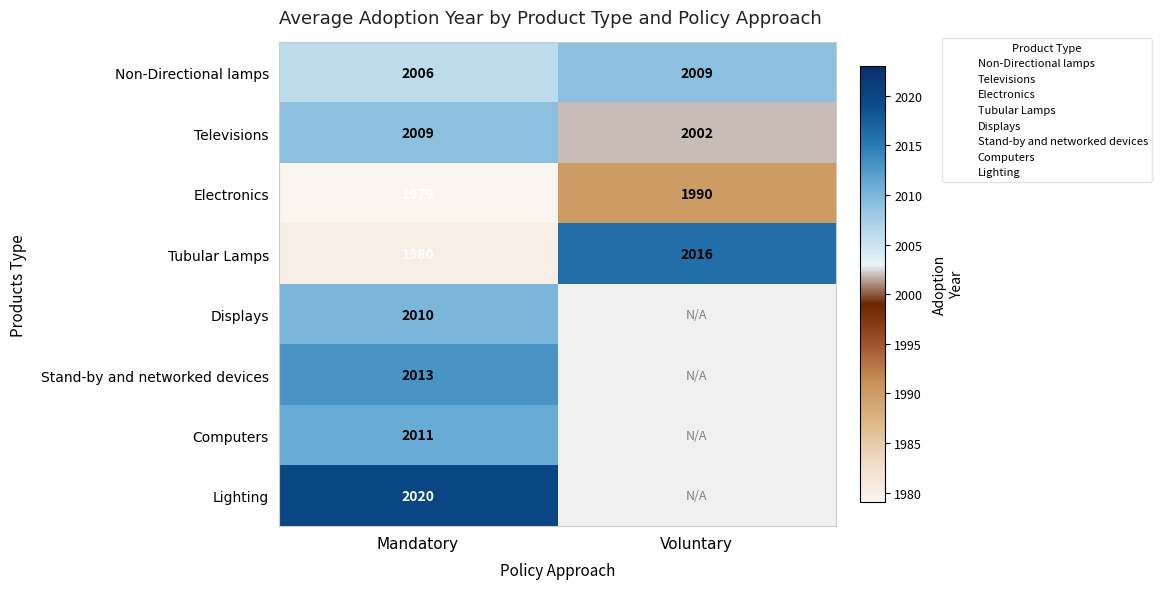

Which series has the largest total across all categories?

Non-Directional lamps